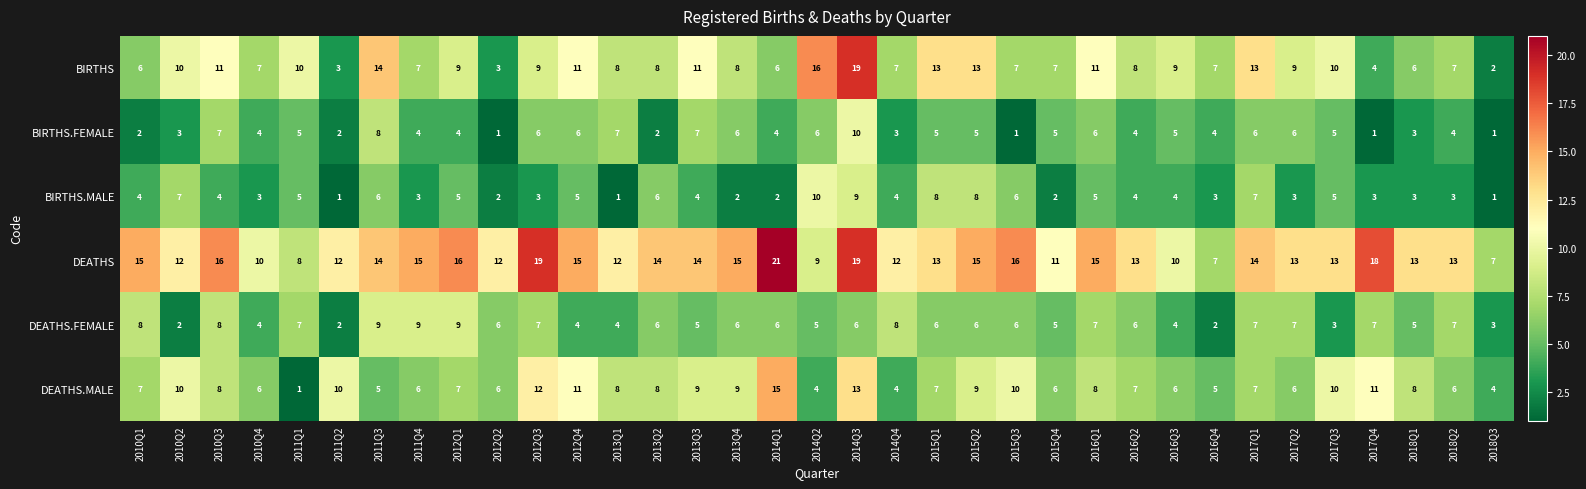

The value of BIRTHS.FEMALE at 2017Q4 is 1. True or false?

True